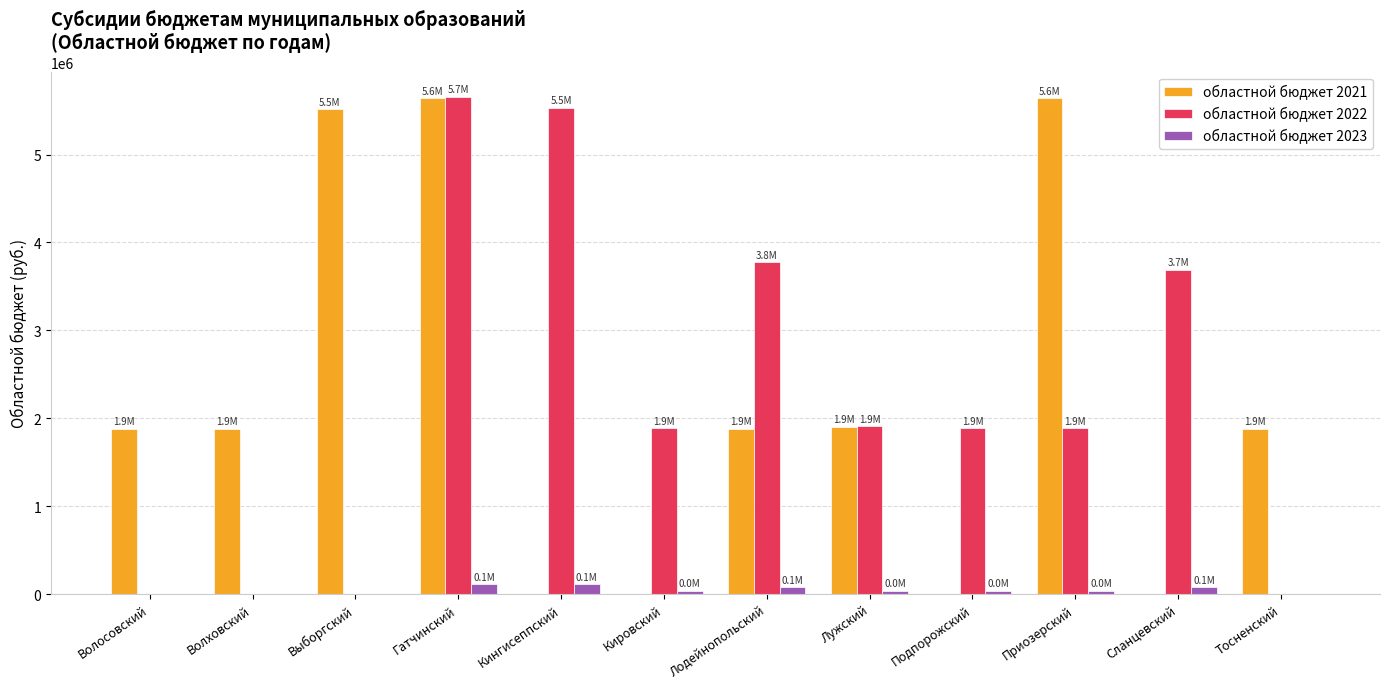

At which category is the sum across all series the highest?

Гатчинский